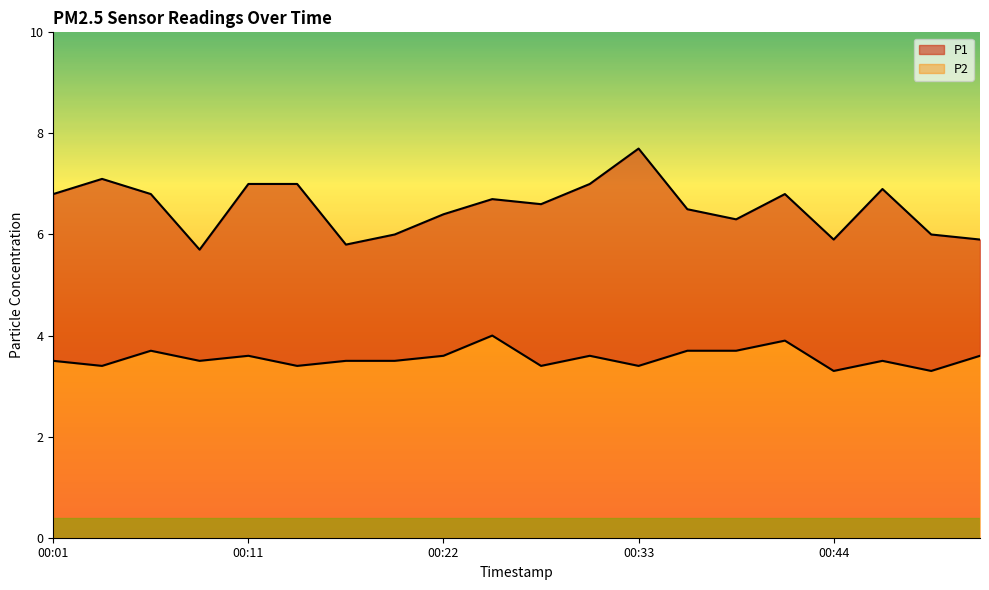

What is the difference between the maximum and minimum values in the P1 series?

2.0